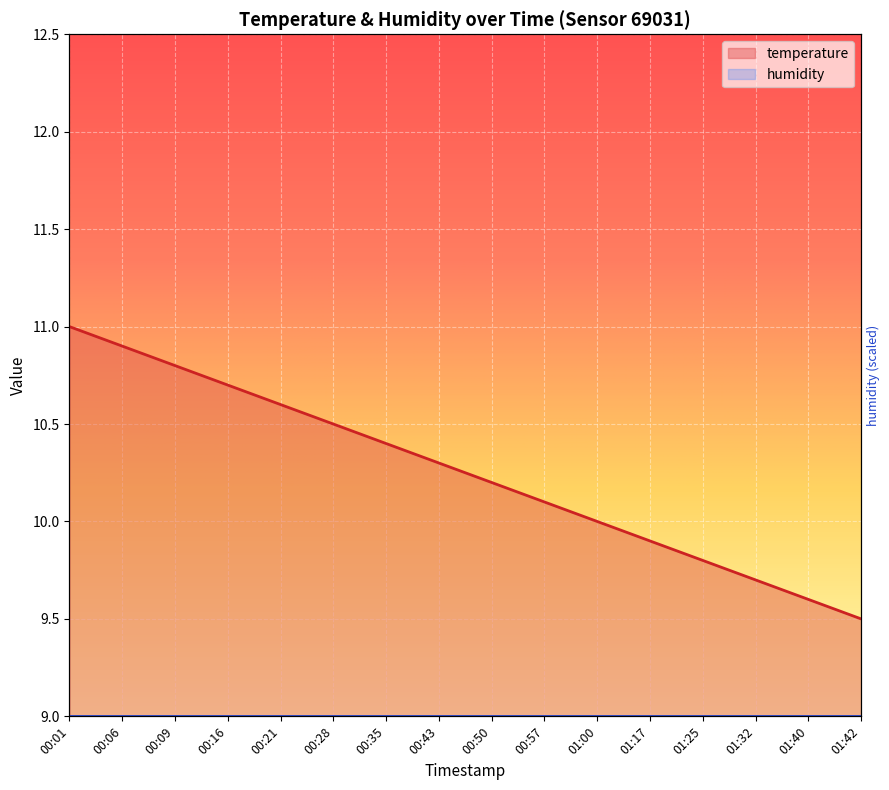

Where is the data nearest to the value 10?

01:00